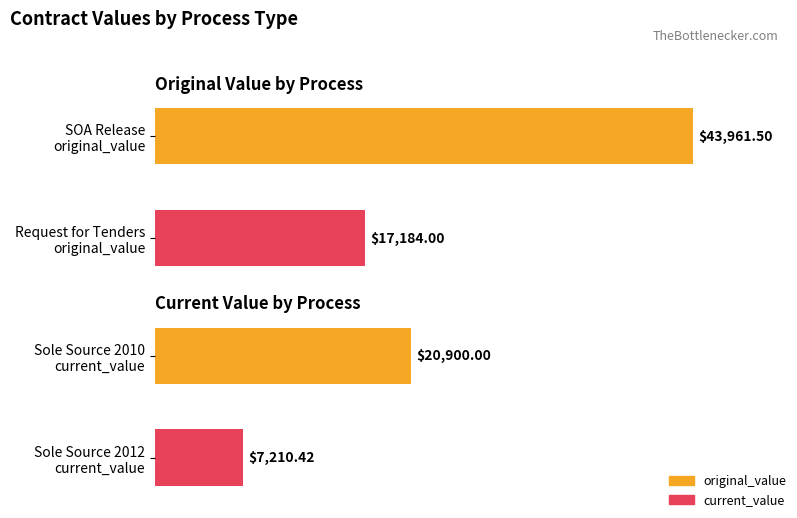

Rank the series by their maximum value, from lowest to highest.

current_value, original_value